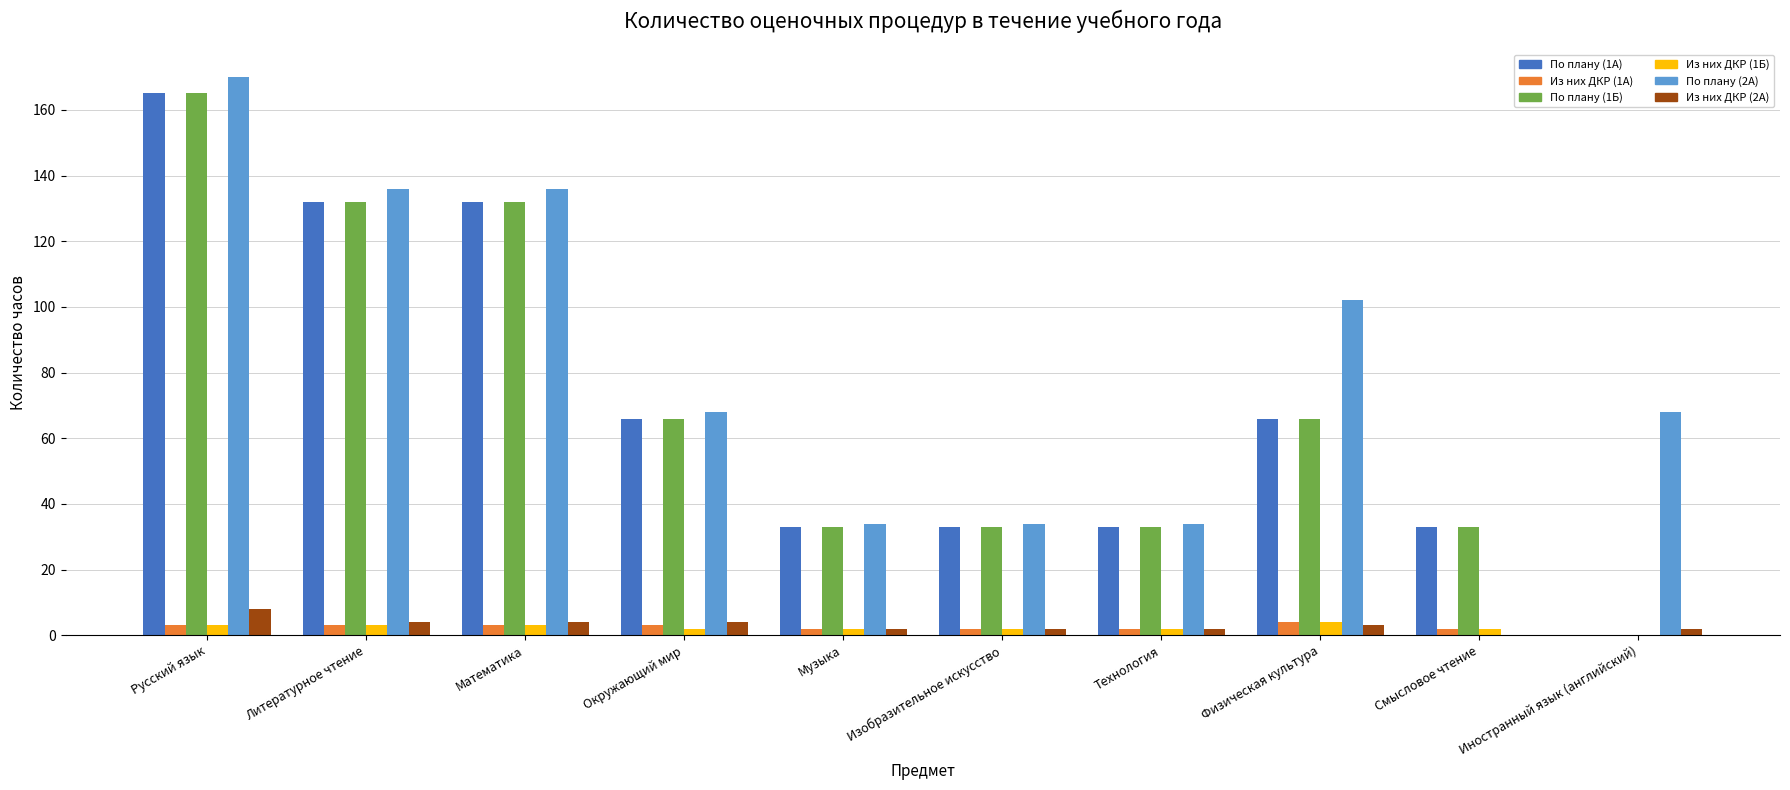

At which category does the chart reach its peak across all series?

Русский язык